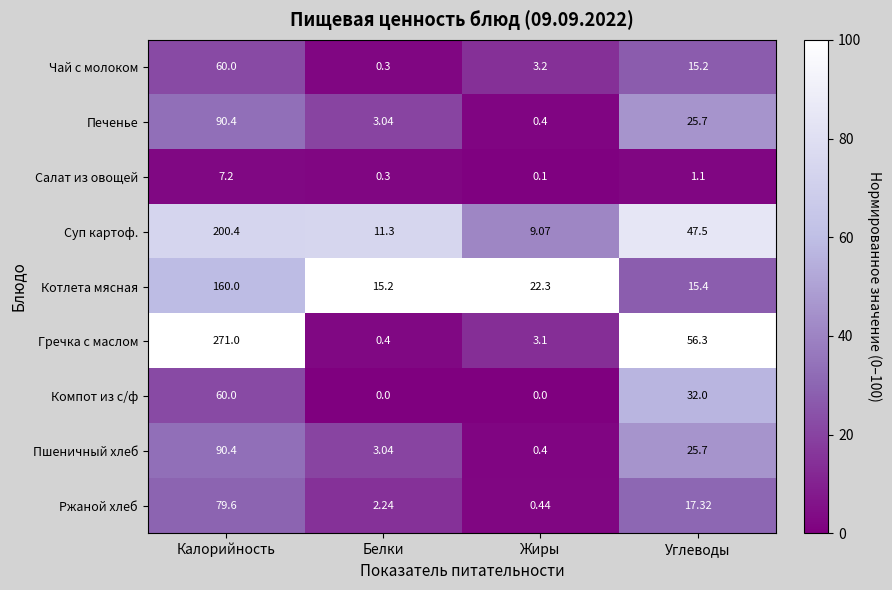

Count the number of categories in the chart.

4